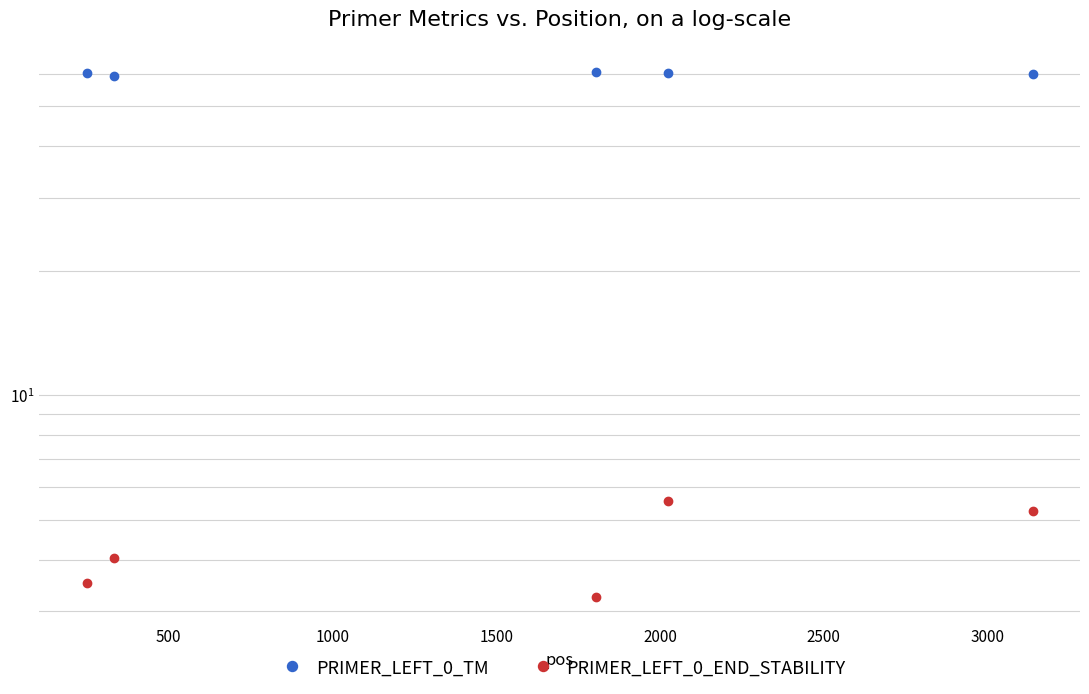

What is the maximum value shown in the chart?

60.4